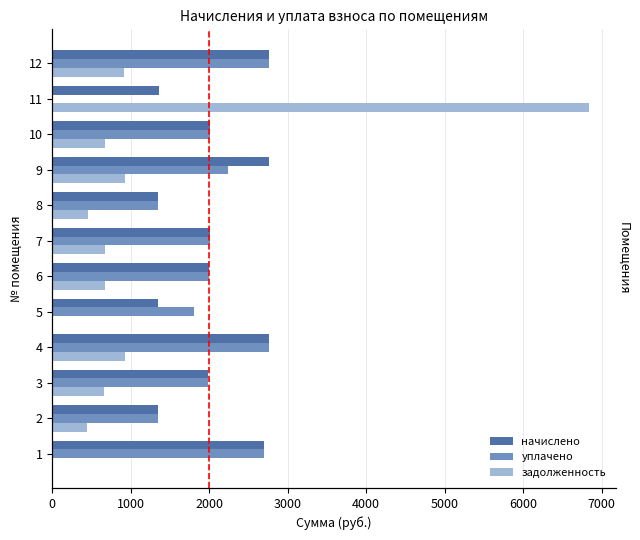

What is the label of the 1st bar from the right?

11